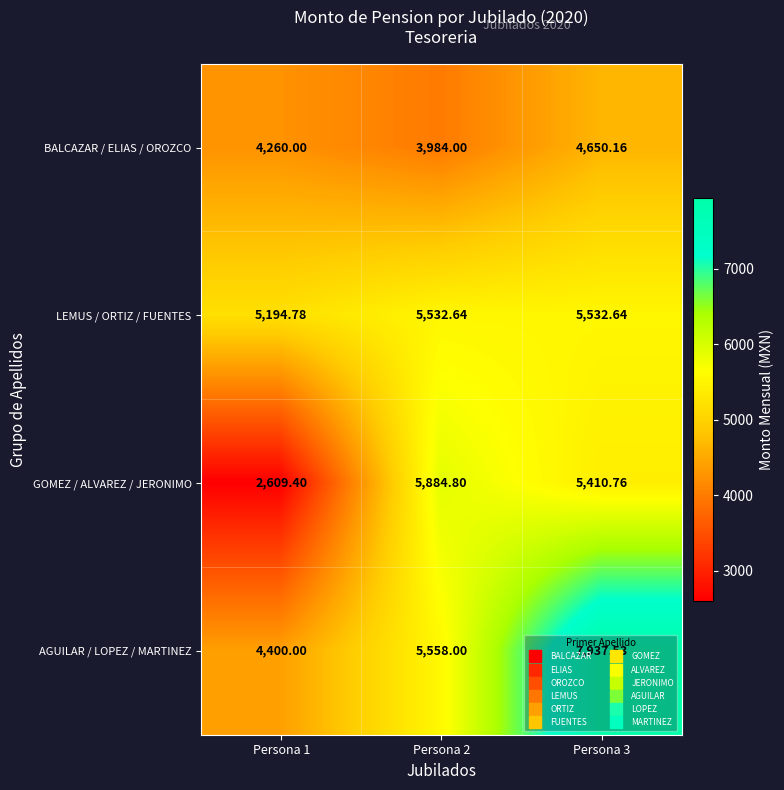

Between Persona 1 and Persona 3, which series saw the biggest shift?

AGUILAR / LOPEZ / MARTINEZ